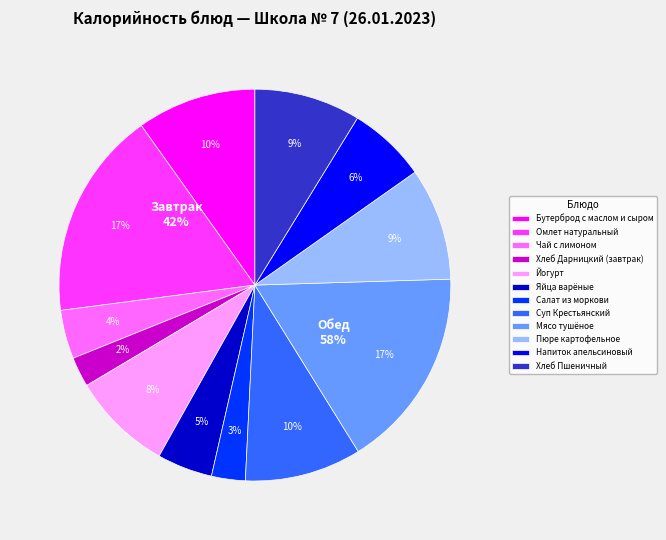

Is the sum of Бутерброд с маслом и сыром and Пюре картофельное greater than half?

No